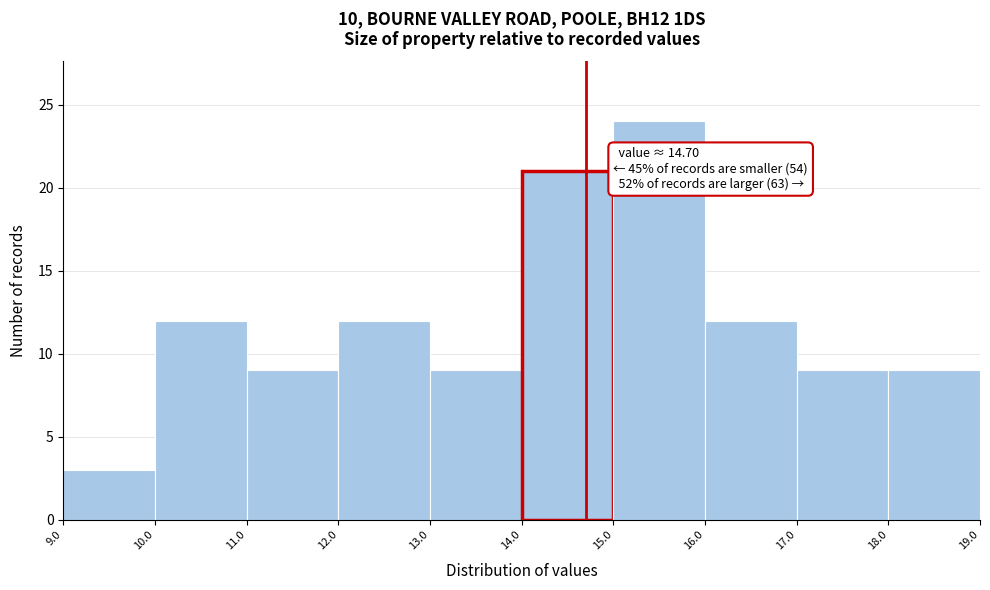

Over which range of the x-axis is the bar tallest?

15.0 to 16.0